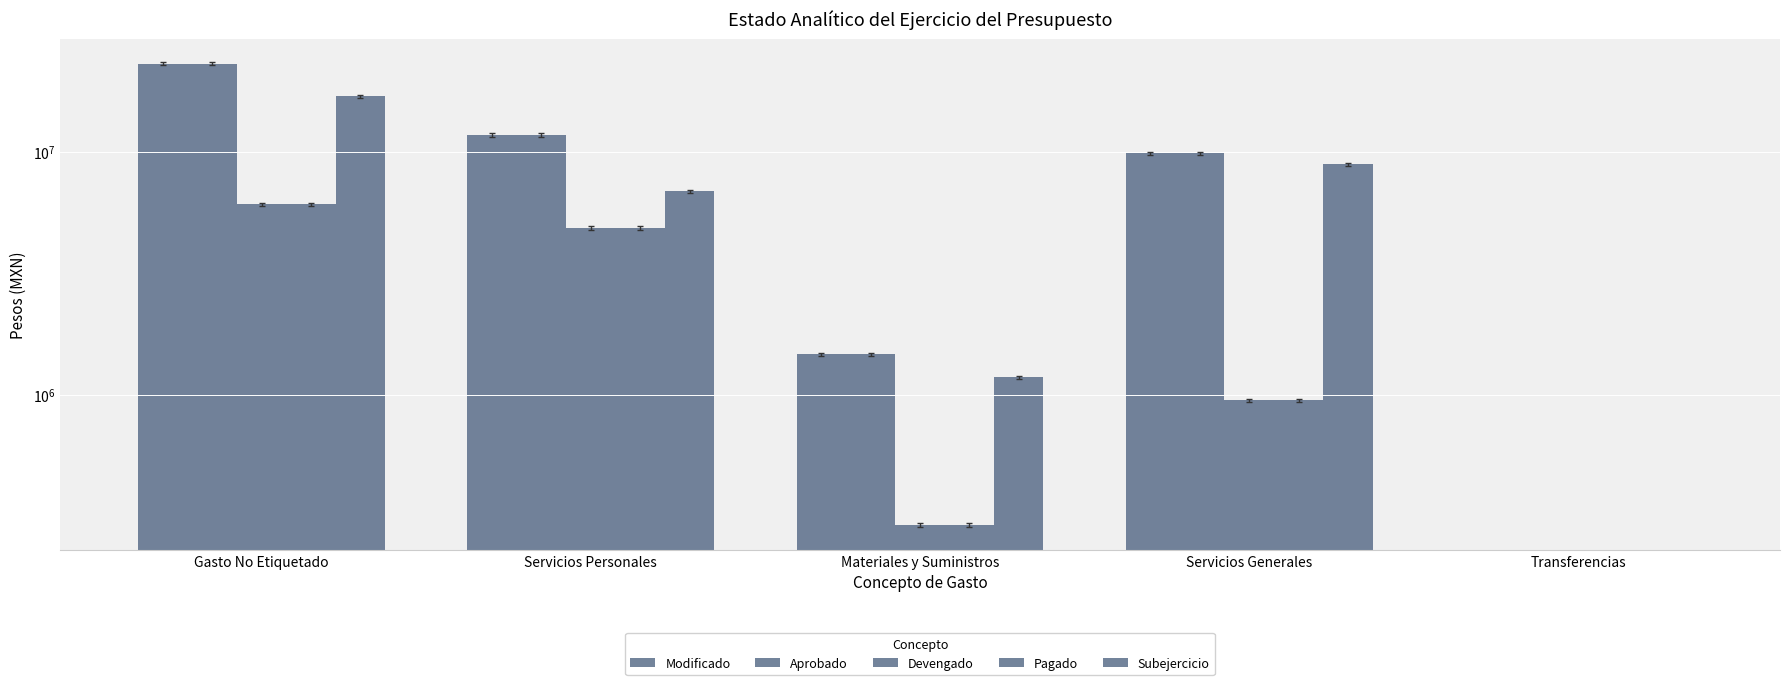

True or false: Modificado has a value of 2553015.2 at Materiales y Suministros.

False